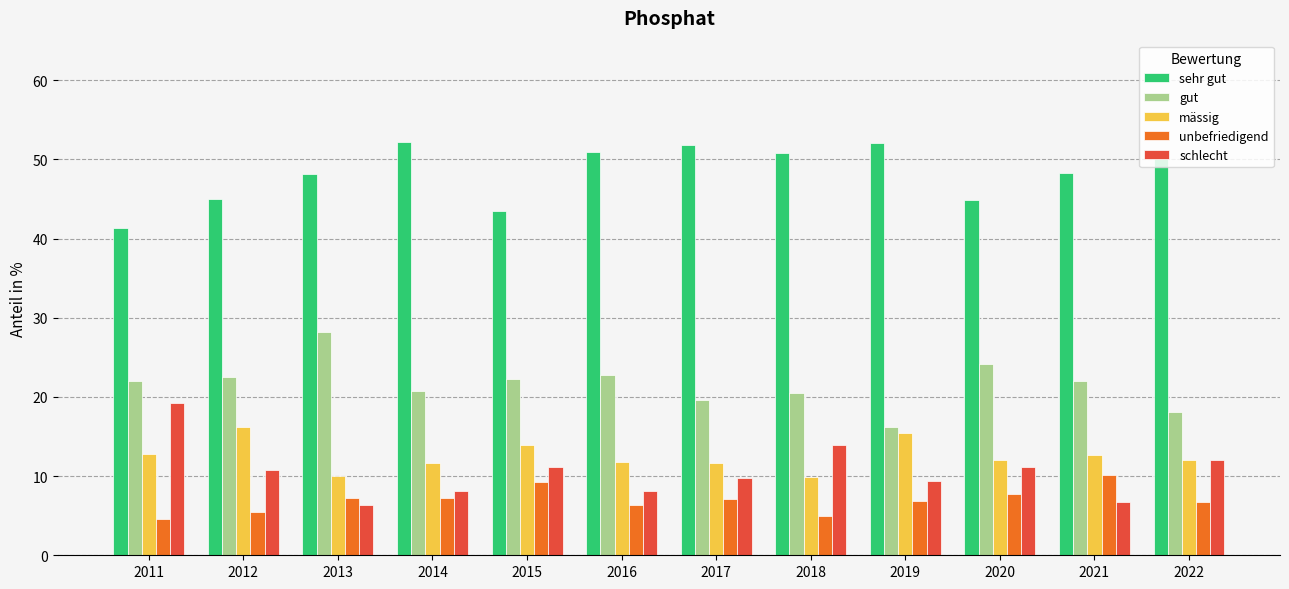

What is the sum of the sehr gut values at 2011 and 2012?

86.3